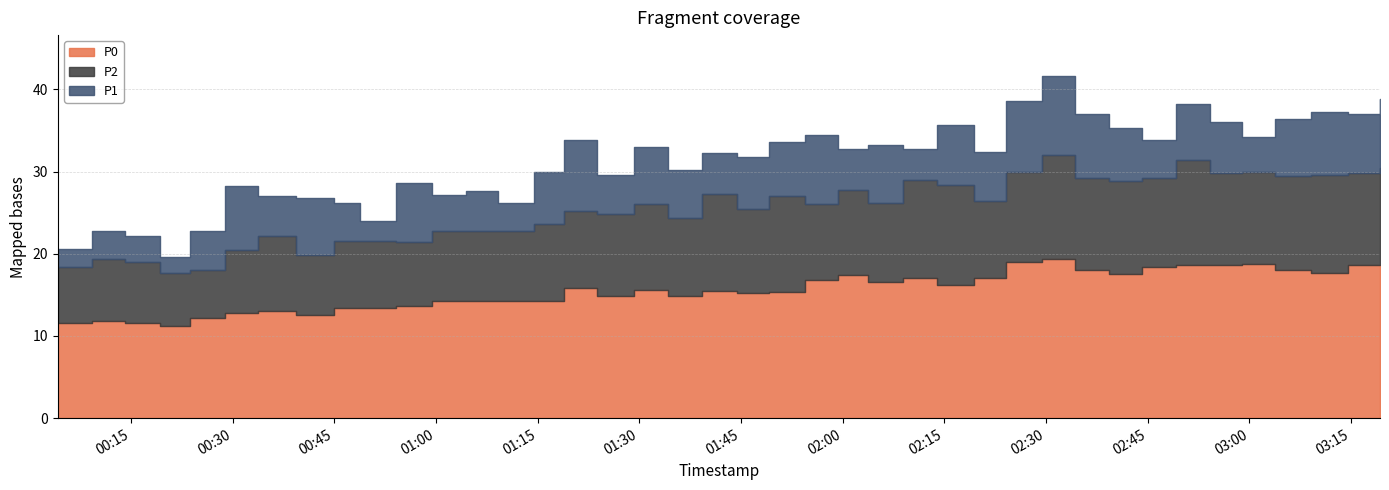

Rank the categories by P2 value from highest to lowest.

2022-10-16T02:29:24, 2022-10-16T02:49:07, 2022-10-16T03:19:15, 2022-10-16T02:24:05, 2022-10-16T02:58:55, 2022-10-16T02:54:07, 2022-10-16T03:14:29, 2022-10-16T03:09:05, 2022-10-16T03:03:43, 2022-10-16T02:34:13, 2022-10-16T02:44:06, 2022-10-16T02:08:53, 2022-10-16T02:39:18, 2022-10-16T02:13:50, 2022-10-16T01:59:18, 2022-10-16T01:39:18, 2022-10-16T01:49:08, 2022-10-16T02:19:23, 2022-10-16T02:03:43, 2022-10-16T01:29:16, 2022-10-16T01:54:25, 2022-10-16T01:44:20, 2022-10-16T01:18:57, 2022-10-16T01:23:45, 2022-10-16T01:34:11, 2022-10-16T01:14:25, 2022-10-16T00:59:26, 2022-10-16T01:04:23, 2022-10-16T01:09:09, 2022-10-16T00:33:43, 2022-10-16T00:44:55, 2022-10-16T00:48:45, 2022-10-16T00:54:06, 2022-10-16T00:28:57, 2022-10-16T00:39:21, 2022-10-16T00:09:15, 2022-10-16T00:14:09, 2022-10-16T00:04:13, 2022-10-16T00:23:43, 2022-10-16T00:19:15